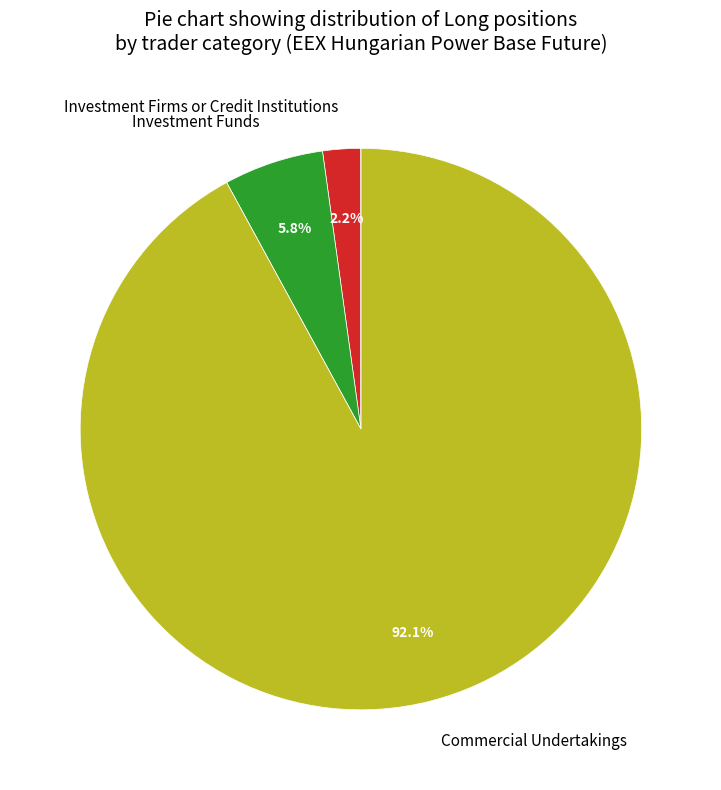

Is there a majority slice in this chart?

Yes